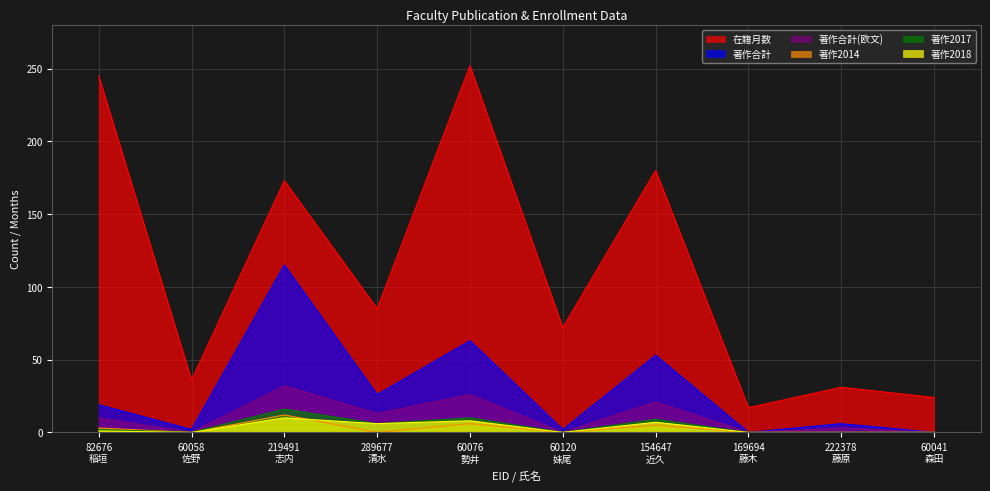

What is the difference between the highest and lowest values at 219491
志内?

163